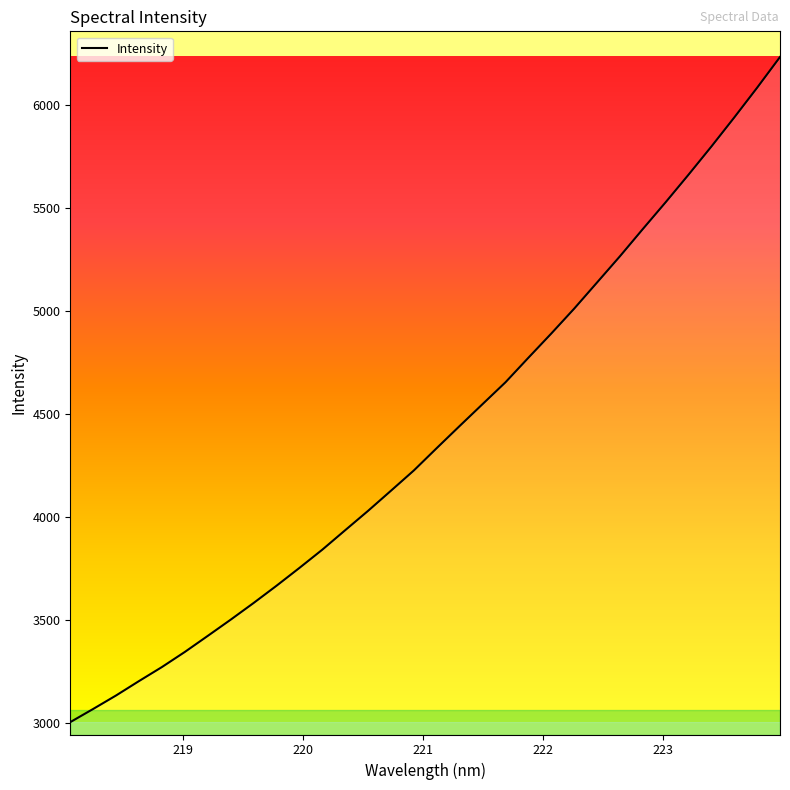

What is the difference between the maximum and minimum values?

3228.4